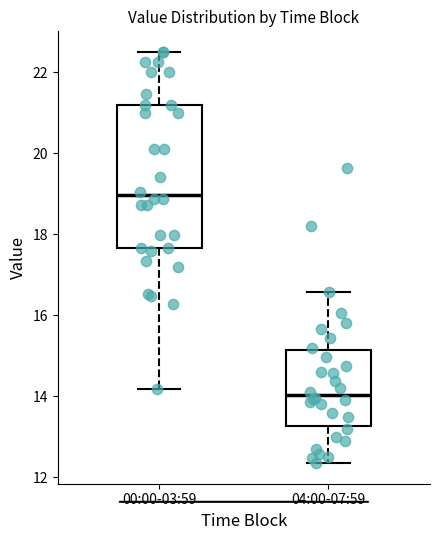

Reading left to right, transcribe this box plot: for each box, give where its median line is, the range the box spans, and where its two whiskers end, as read against the y-axis. The values are not printed on the chart, so give them approximately, as read against the axis.

00:00-03:59: median 19.0, box 17.6 to 21.2, whiskers 14.2 to 22.6
04:00-07:59: median 14.0, box 13.2 to 15.2, whiskers 12.4 to 16.6